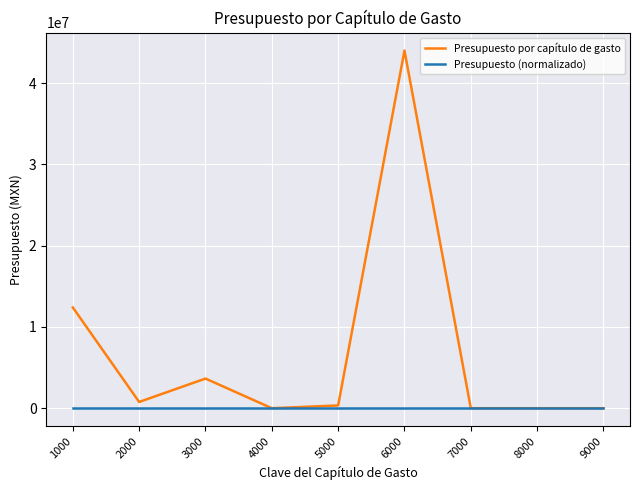

List the series in order of their peak value, lowest first.

Presupuesto (normalizado), Presupuesto por capítulo de gasto